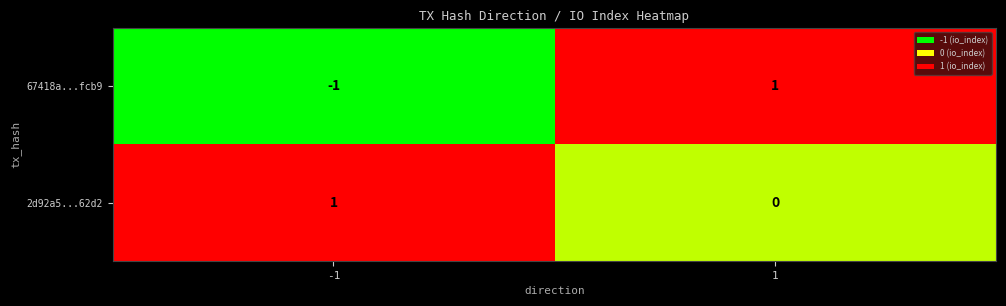

List the labels in order of 2d92a5...62d2 value, smallest first.

1, -1